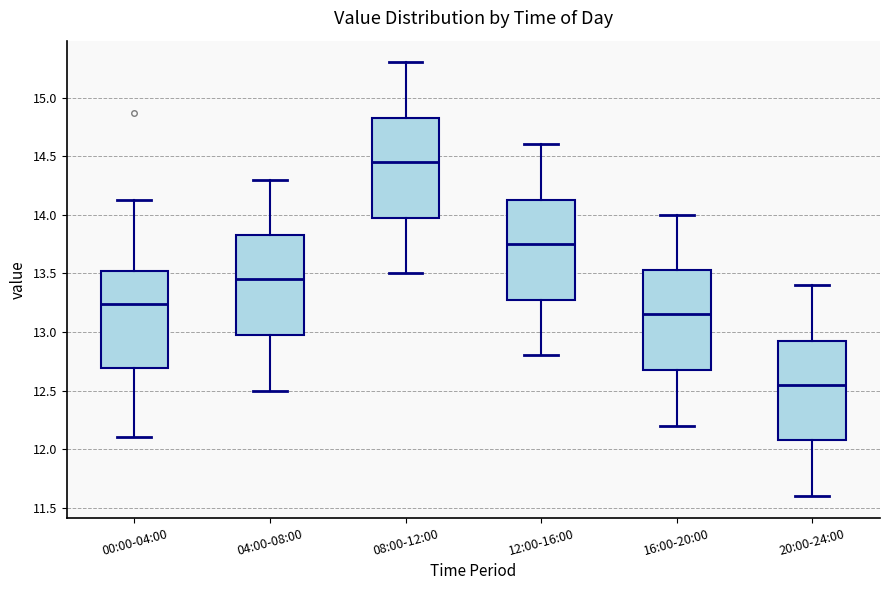

Reading left to right, transcribe this box plot: for each box, give where its median line is, the range the box spans, and where its two whiskers end, as read against the y-axis. The values are not printed on the chart, so give them approximately, as read against the axis.

00:00-04:00: median 13.25, box 12.70 to 13.50, whiskers 12.10 to 14.15
04:00-08:00: median 13.45, box 13.00 to 13.85, whiskers 12.50 to 14.30
08:00-12:00: median 14.45, box 14.00 to 14.85, whiskers 13.50 to 15.30
12:00-16:00: median 13.75, box 13.30 to 14.15, whiskers 12.80 to 14.60
16:00-20:00: median 13.15, box 12.70 to 13.55, whiskers 12.20 to 14.00
20:00-24:00: median 12.55, box 12.10 to 12.95, whiskers 11.60 to 13.40